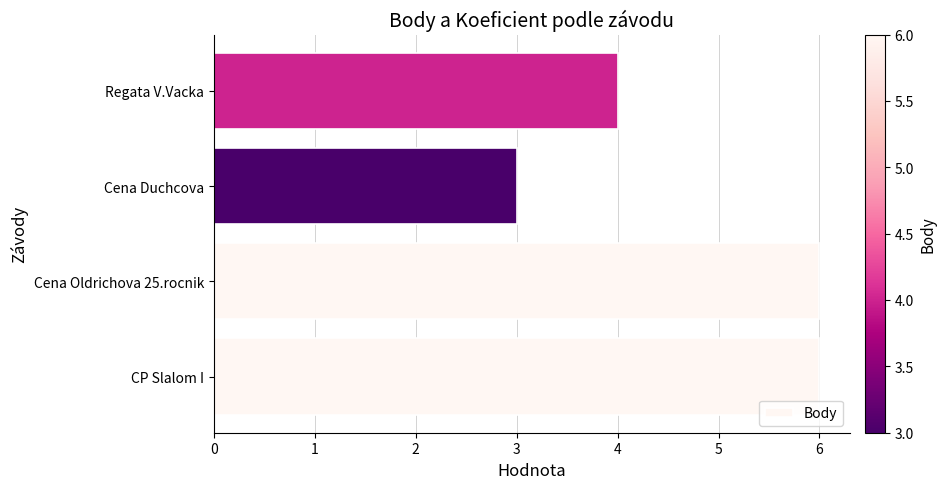

Reading top to bottom, what are all the values shown in this chart?

4	3	6	6